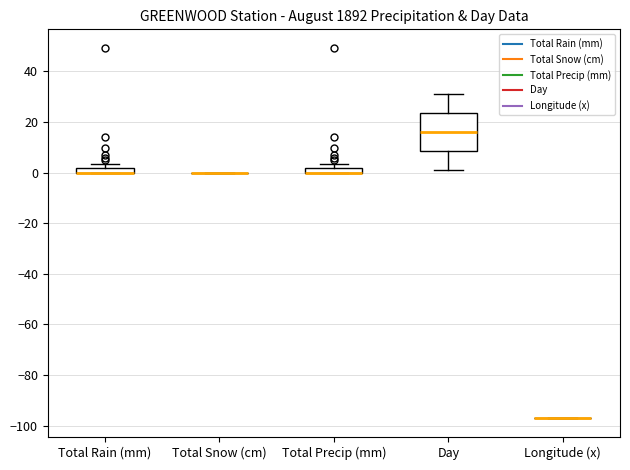

Comparing the boxes themselves (not the whiskers), which one is the tallest?

Day